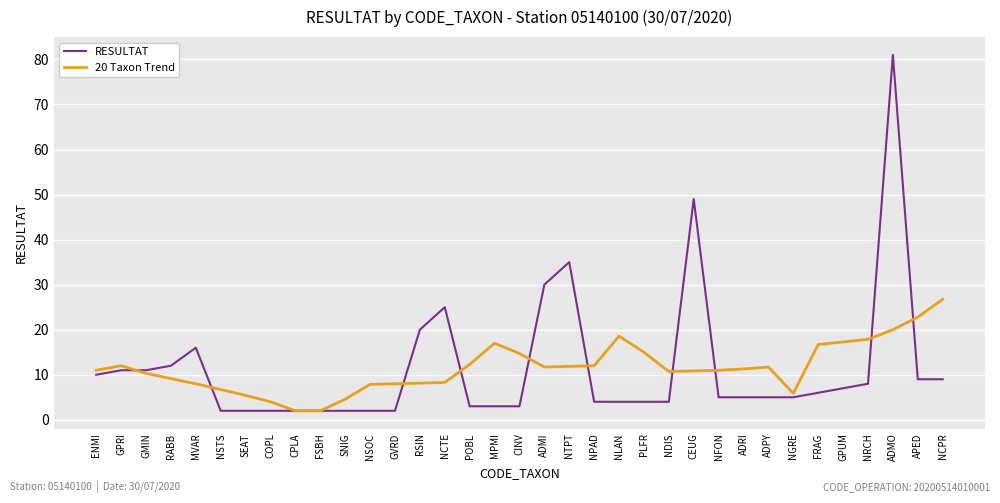

At GPUM, list the series in order from smallest to largest.

RESULTAT, 20 Taxon Trend